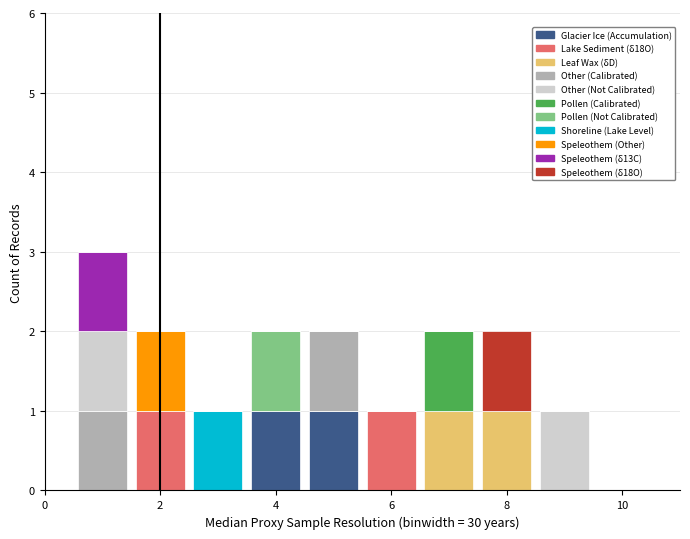

Which range on the x-axis has the tallest stacked bar (by total height)?

0.5 to 1.5